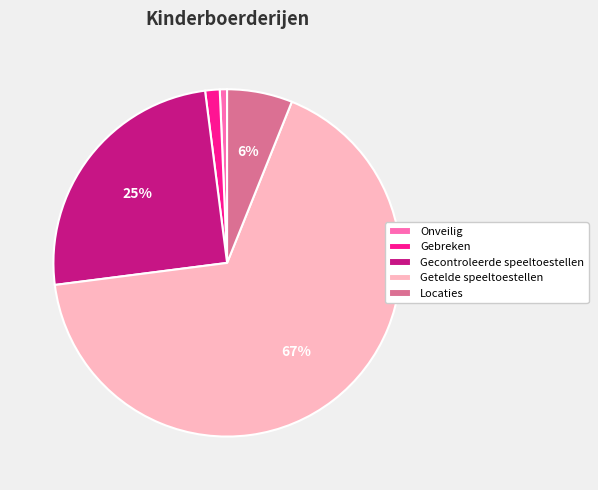

To the nearest percent, what is the combined percentage of Gecontroleerde speeltoestellen and Gebreken?

26%